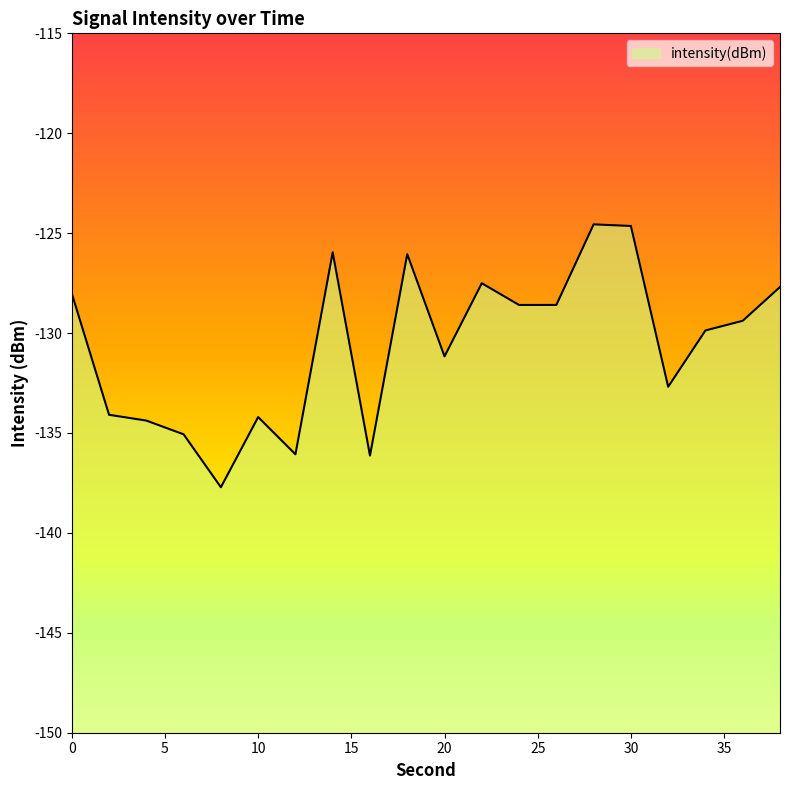

Count the number of data series in this chart.

1